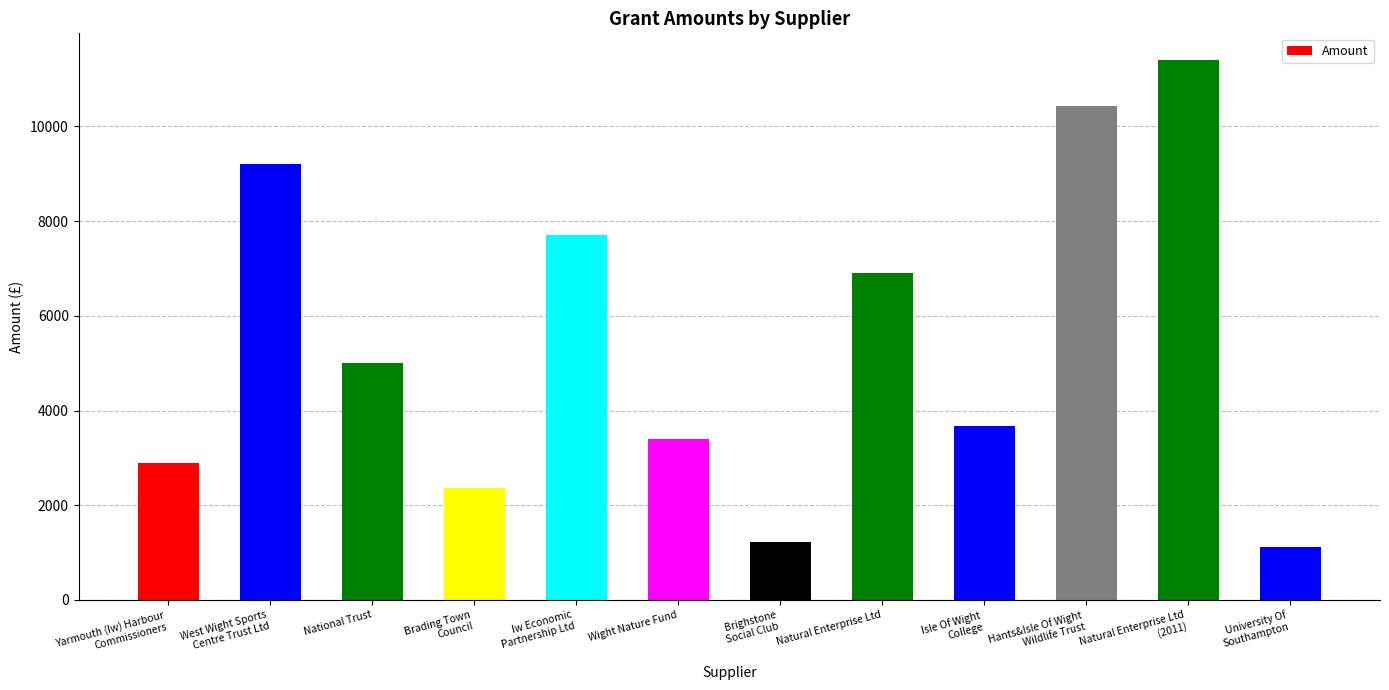

What is the average value?

5443.4